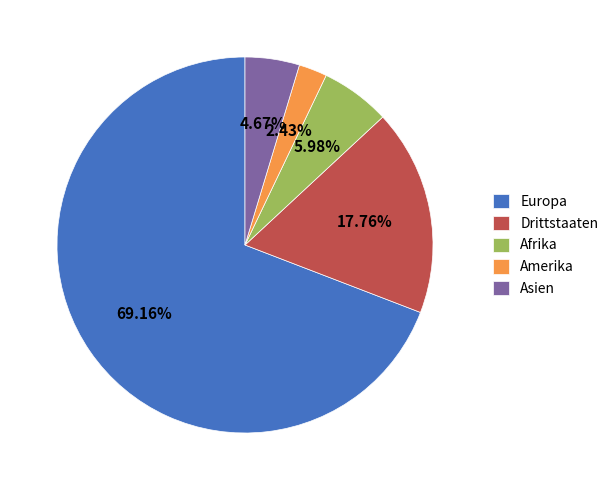

Rank the categories by value from highest to lowest.

Europa, Drittstaaten, Afrika, Asien, Amerika